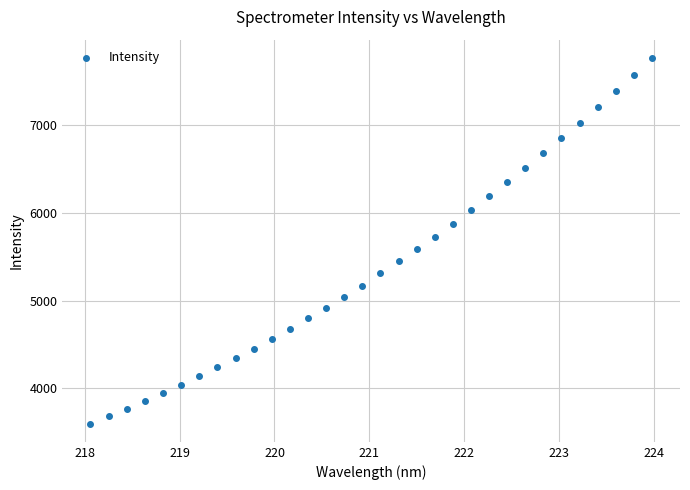

What is the range of X values (max minus min)?

5.9